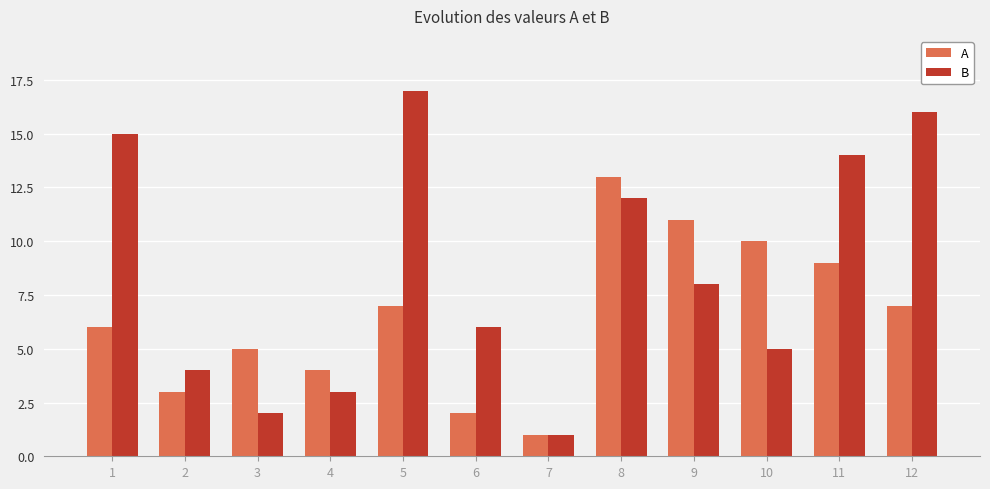

Reading left to right, extract all data points from this chart.

A: 1=6	2=3	3=5	4=4	5=7	6=2	7=1	8=13	9=11	10=10	11=9	12=7
B: 1=15	2=4	3=2	4=3	5=17	6=6	7=1	8=12	9=8	10=5	11=14	12=16